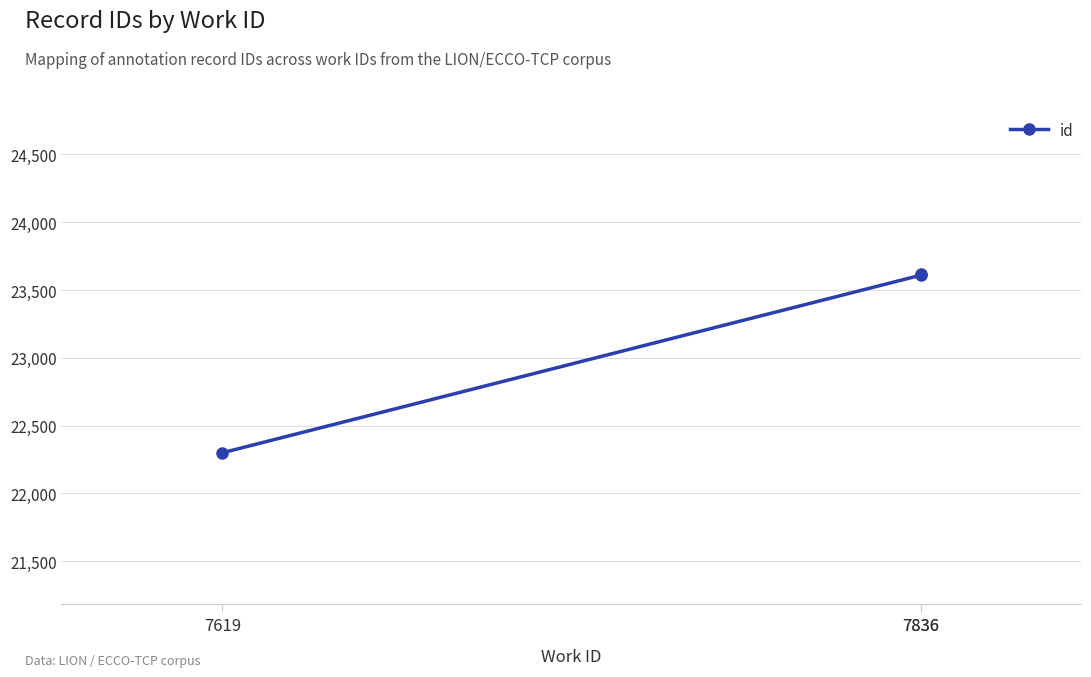

What is the ratio of the value at 7836 to the value at 7836?

1.0